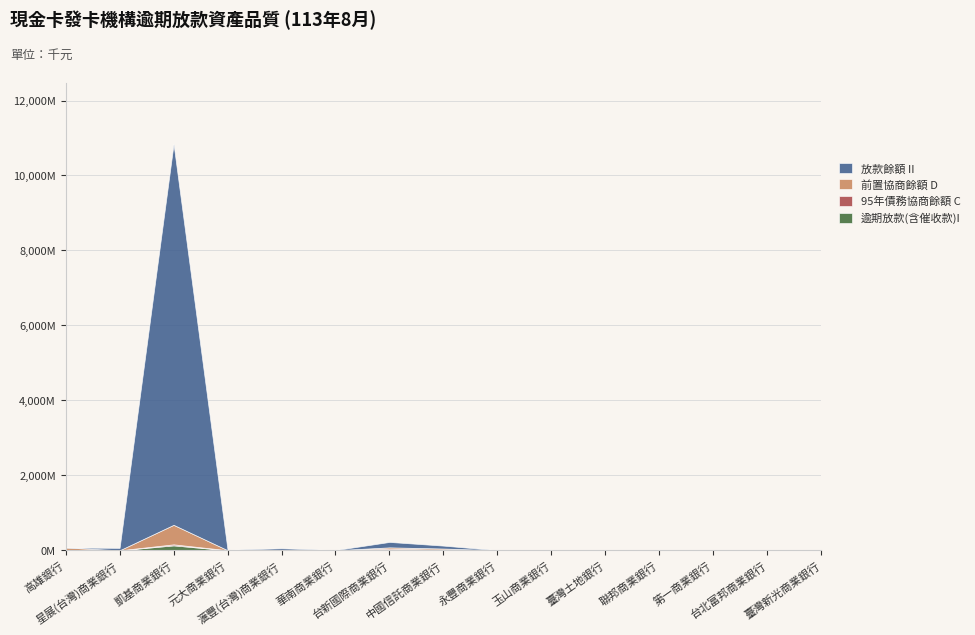

The value of 95年債務協商餘額 C at 台新國際商業銀行 is 38905. True or false?

True